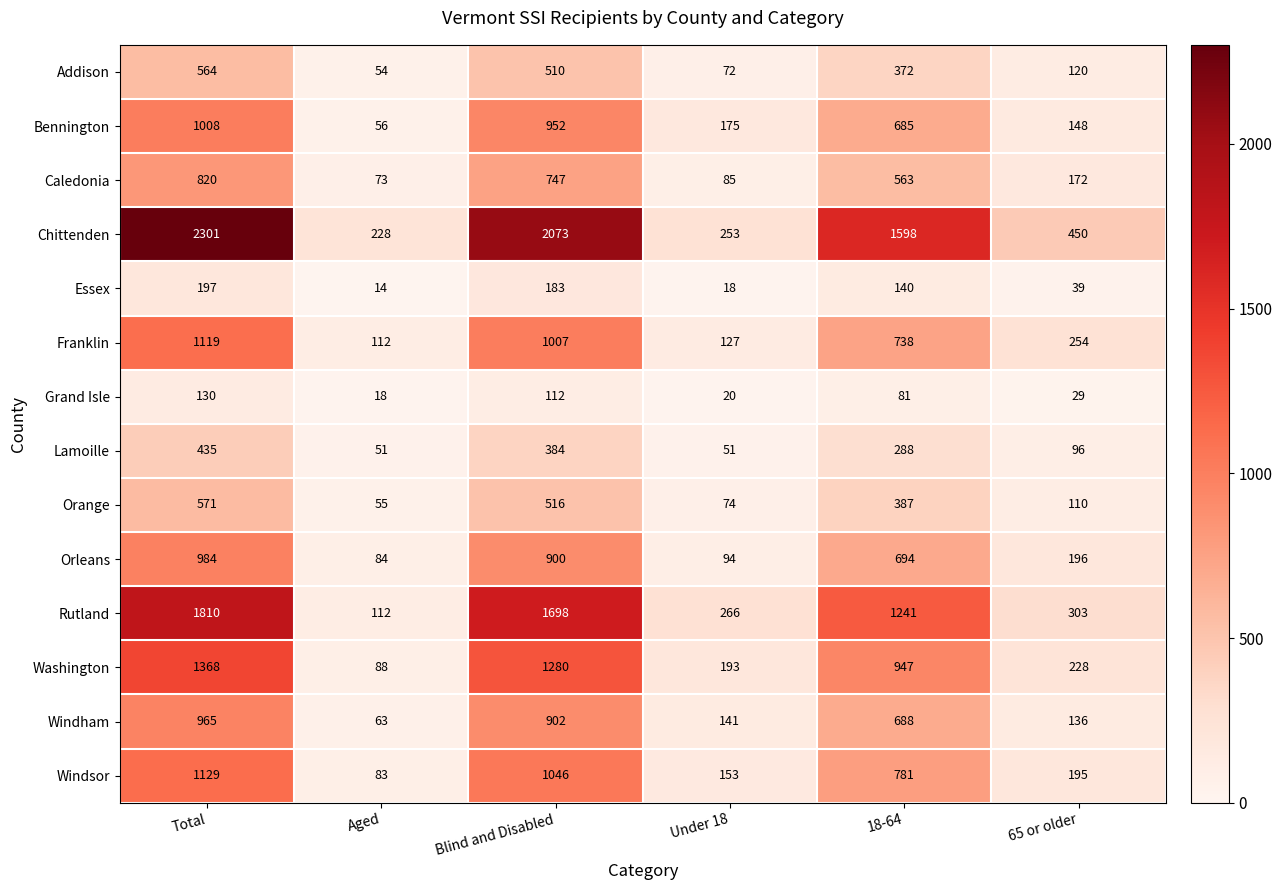

Which series has the largest total across all categories?

Chittenden